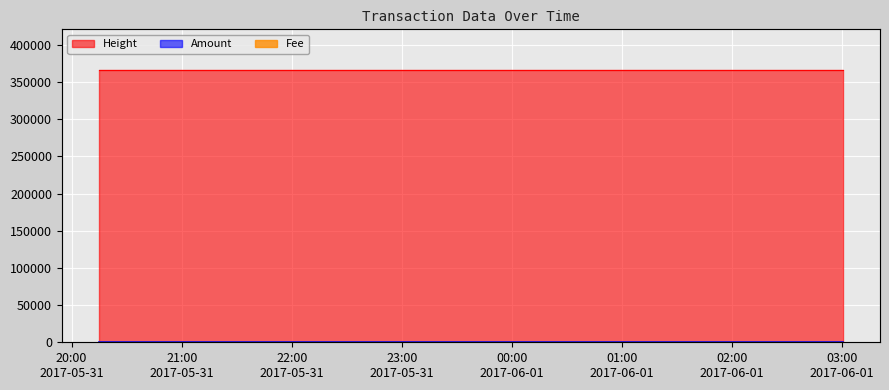

Rank the series by their maximum value, from highest to lowest.

Height, Amount, Fee